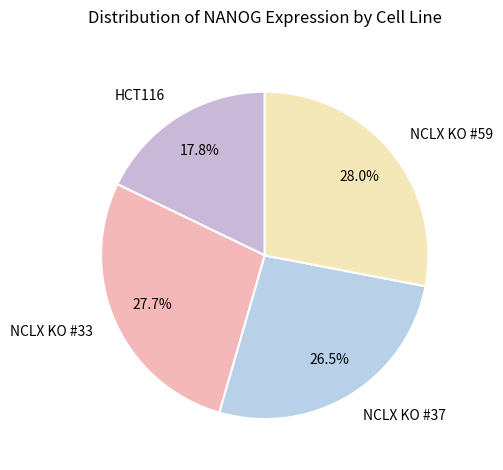

What percentage do HCT116 and NCLX KO #37 together represent?

44.3%